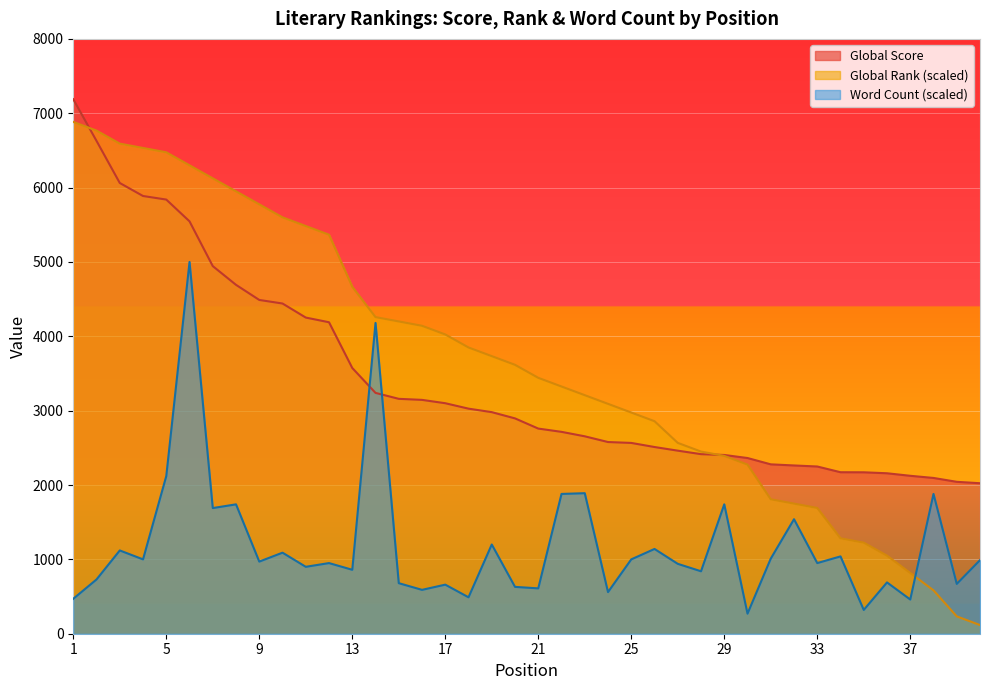

List the labels in order of Word Count (k) value, smallest first.

30, 35, 37, 1, 18, 24, 16, 21, 20, 17, 39, 15, 36, 2, 28, 13, 11, 27, 12, 33, 9, 40, 4, 25, 31, 34, 10, 3, 26, 19, 32, 7, 8, 29, 22, 38, 23, 5, 14, 6